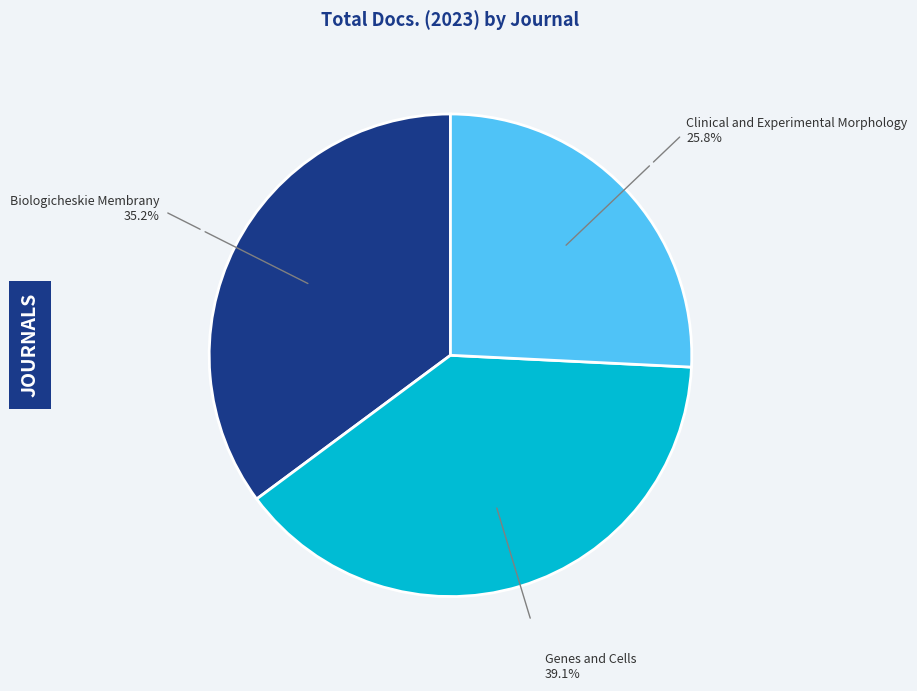

Is there any slice that represents more than half of the pie?

No